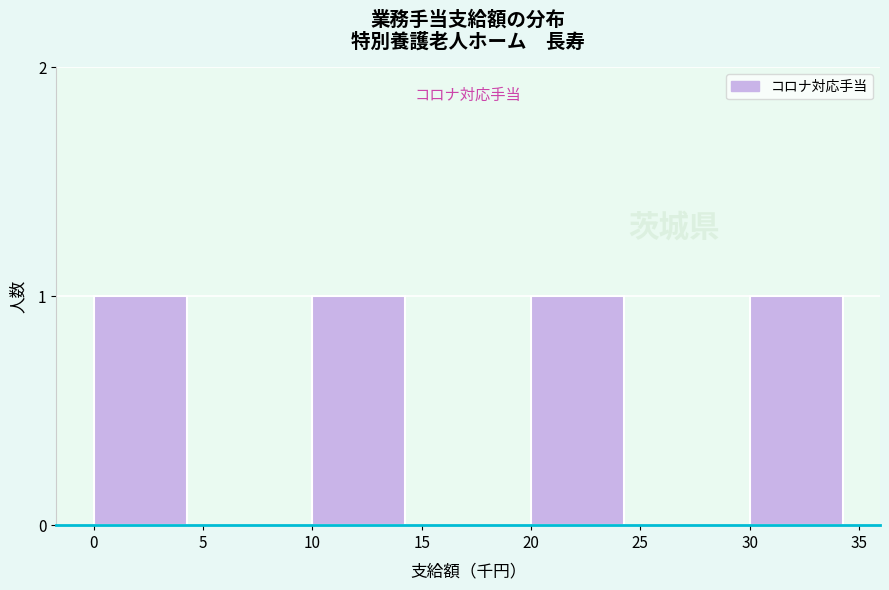

Reading left to right, extract all data points from this chart.

0=1	5=0	10=1	15=0	20=1	25=0	30=1